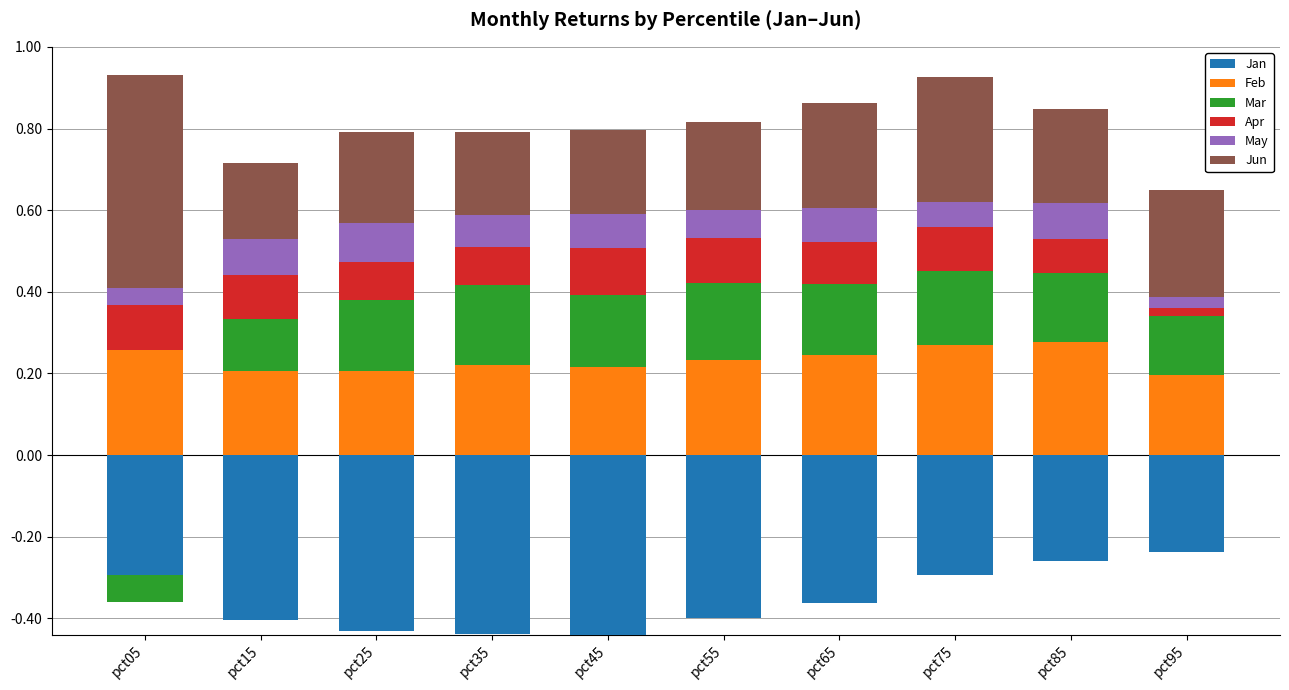

List the series in order of their peak value, lowest first.

Jan, May, Apr, Mar, Feb, Jun